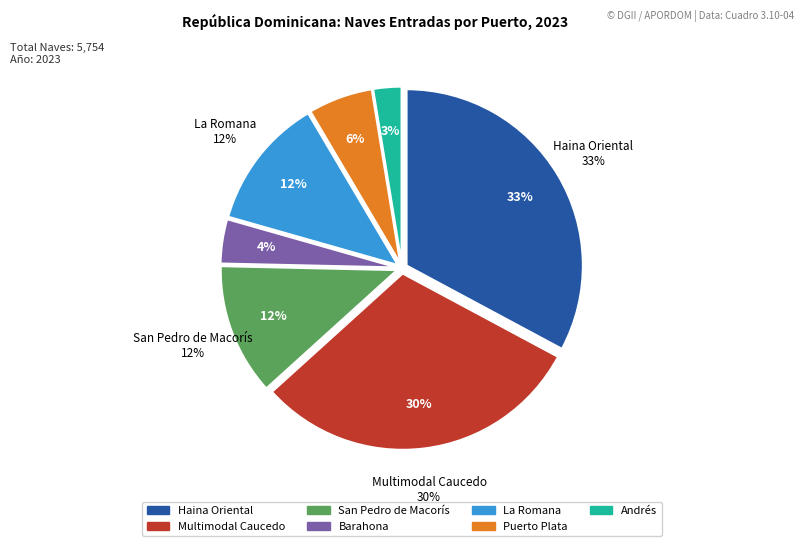

The La Romana slice represents 12% of the pie. True or false?

True